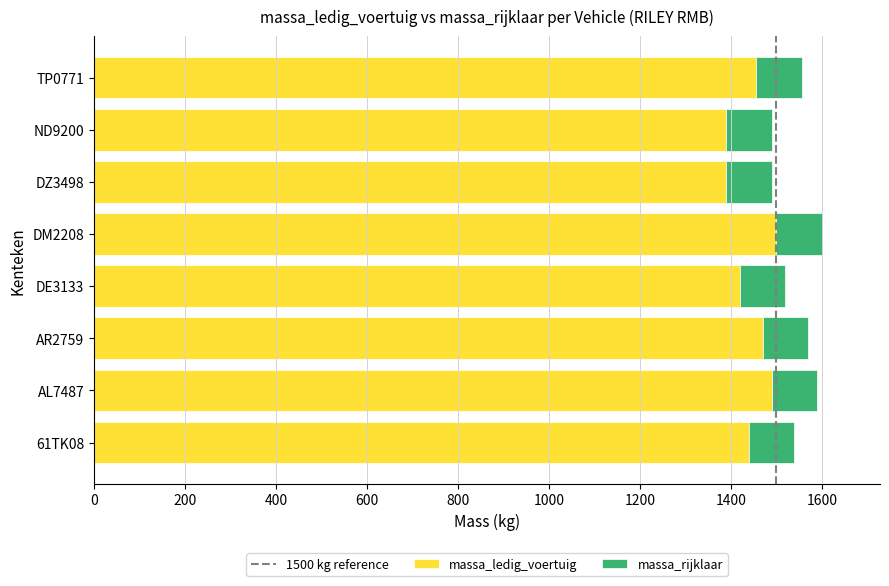

What is the total value across all series at AL7487?

1590